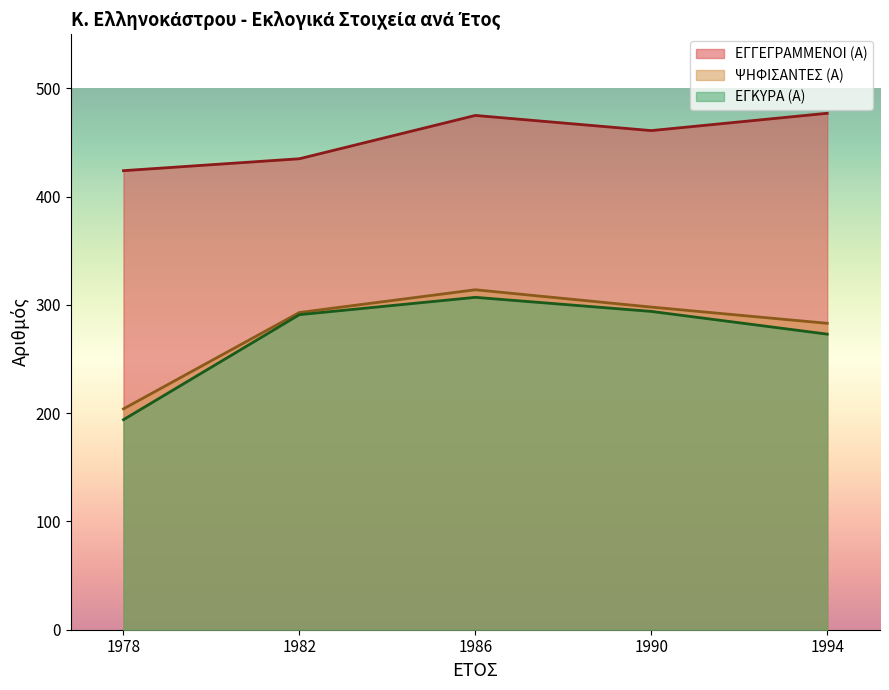

True or false: ΕΓΓΕΓΡΑΜΜΕΝΟΙ (Α) and ΕΓΚΥΡΑ (Α) cross at least once.

False